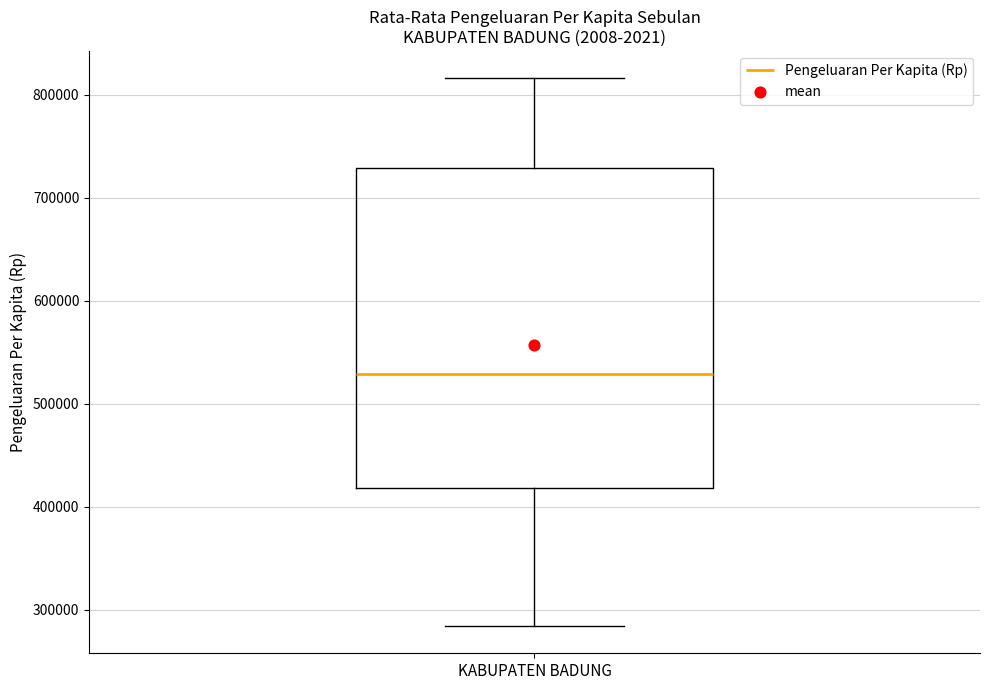

Read this box plot against the y-axis: the position of the median line, the range covered by the box, and the ends of both whiskers. The values are not printed on the chart, so give them approximately, as read against the axis.

median 530000, box 420000 to 730000, whiskers 280000 to 820000